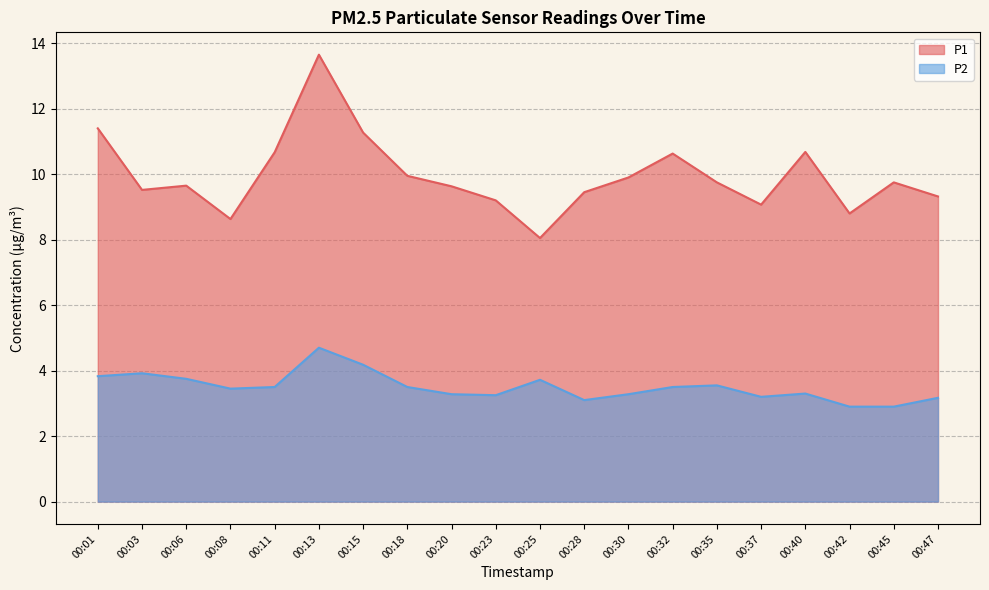

Rank the series at 00:20 from lowest to highest value.

P2, P1